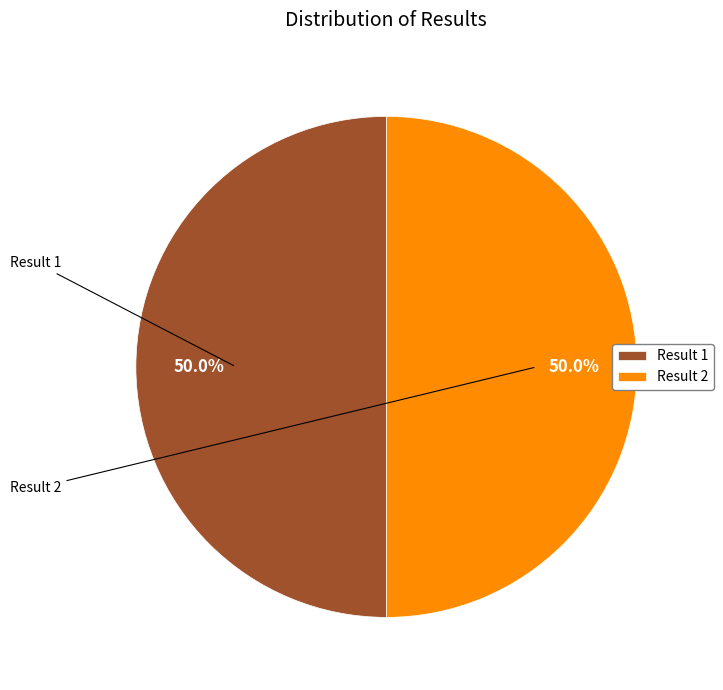

What percentage is NOT represented by Result 1?

50.0%